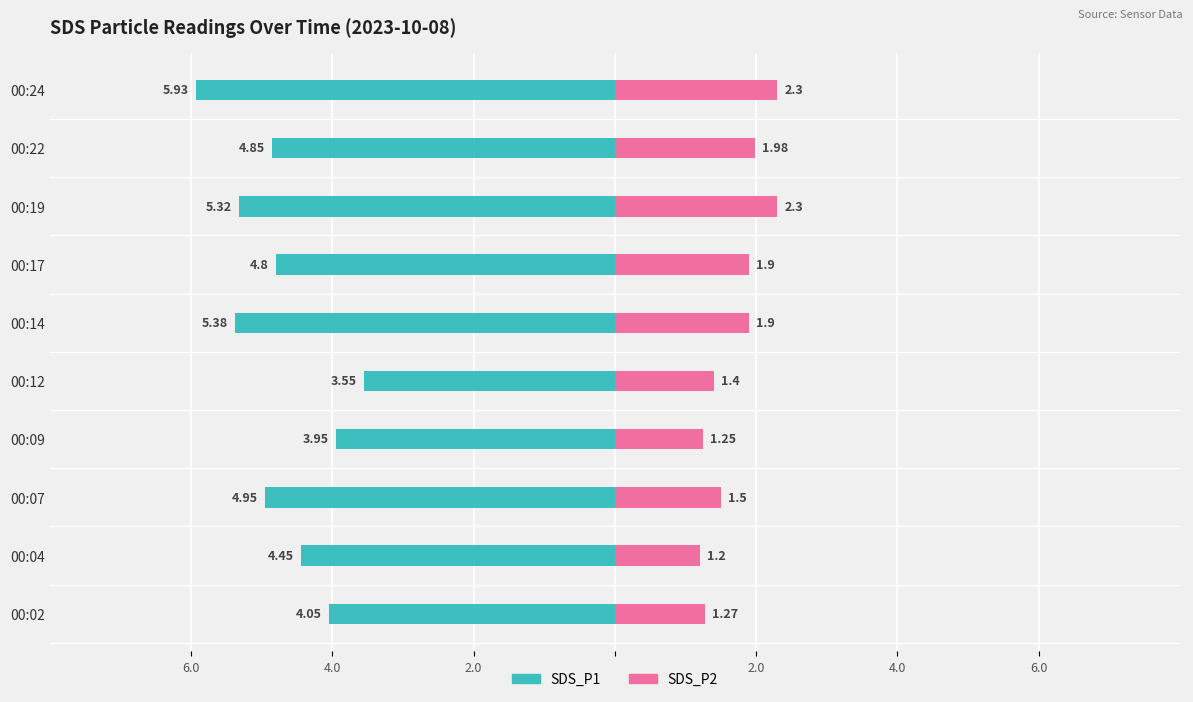

The SDS_P2 series shows 1.6 at 00:04. True or false?

False